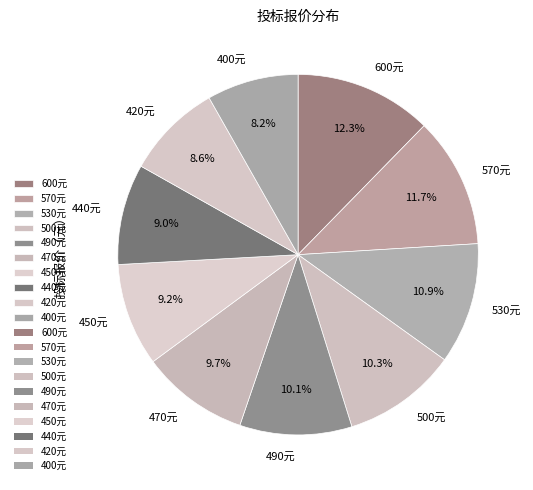

How much of the chart is everything except 570元?

88.3%